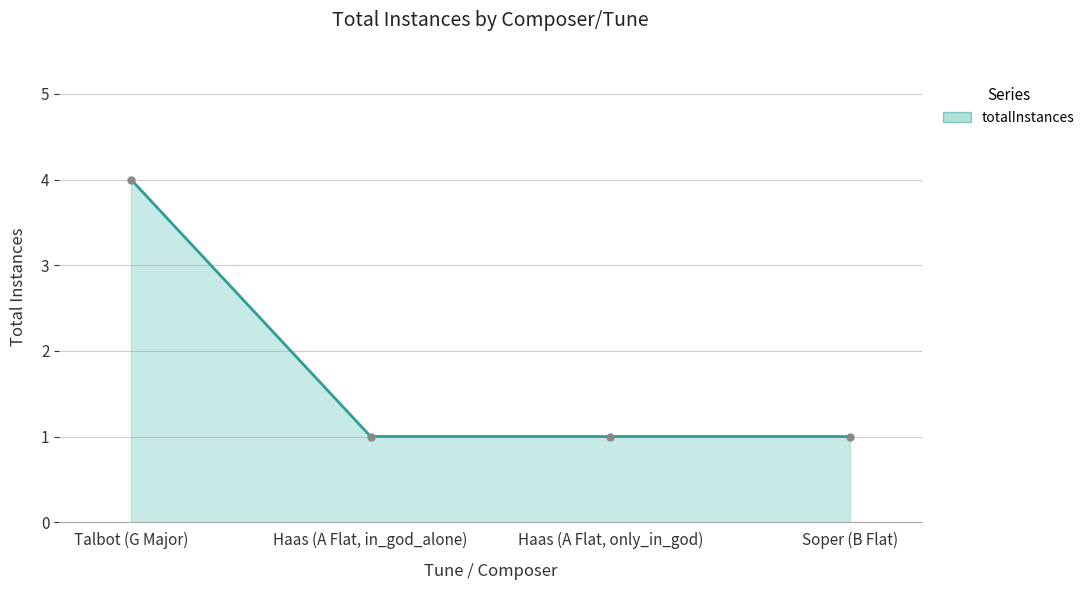

How many data points does each series have?

4